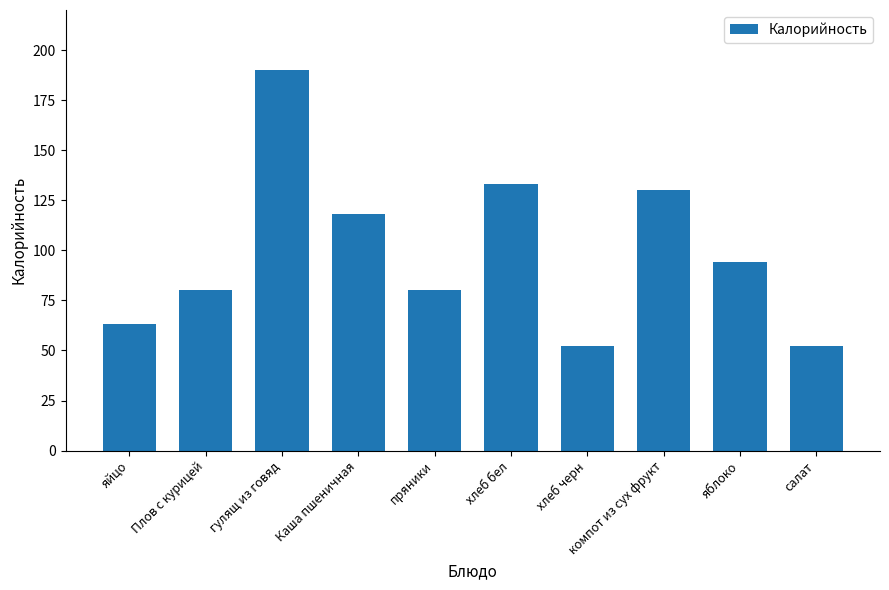

Is it true that the value at гулящ из говяд is 128?

False